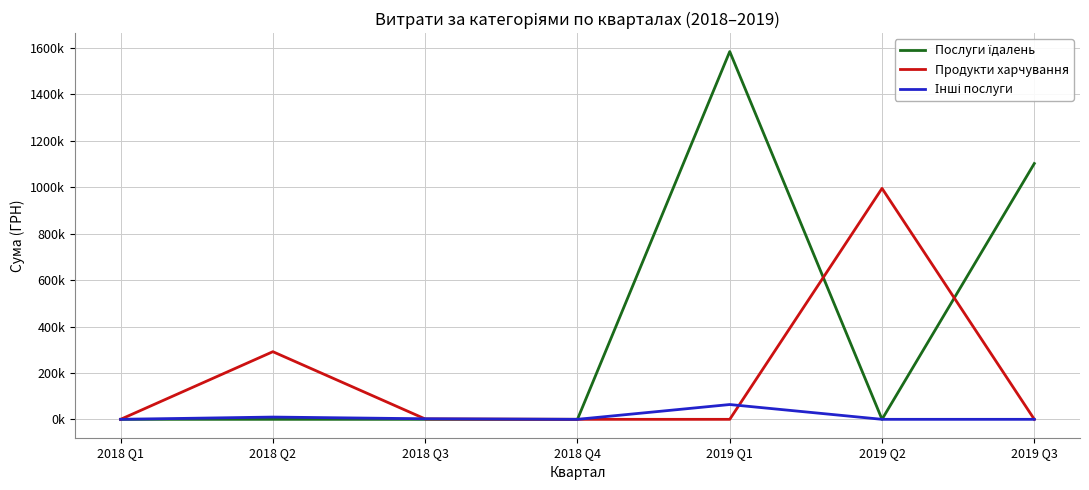

What is the value of the Продукти харчування point at the 3rd from the left?

1716.0